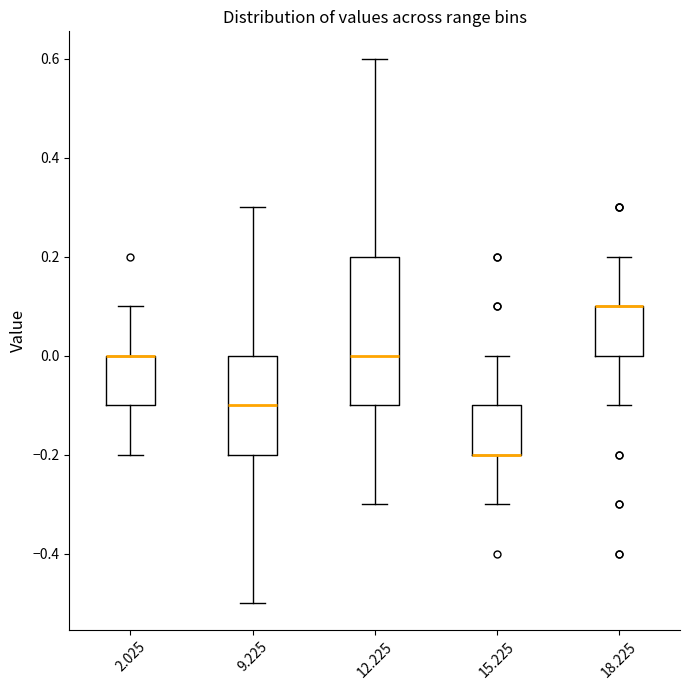

Reading left to right, transcribe this box plot: for each box, give where its median line is, the range the box spans, and where its two whiskers end, as read against the y-axis. The values are not printed on the chart, so give them approximately, as read against the axis.

2.025: median 0.0 (drawn on the box's upper edge), box -0.1 to 0.0, whiskers -0.2 to 0.1
9.225: median -0.1, box -0.2 to 0.0, whiskers -0.5 to 0.3
12.225: median 0.0, box -0.1 to 0.2, whiskers -0.3 to 0.6
15.225: median -0.2 (drawn on the box's lower edge), box -0.2 to -0.1, whiskers -0.3 to 0.0
18.225: median 0.1 (drawn on the box's upper edge), box 0.0 to 0.1, whiskers -0.1 to 0.2